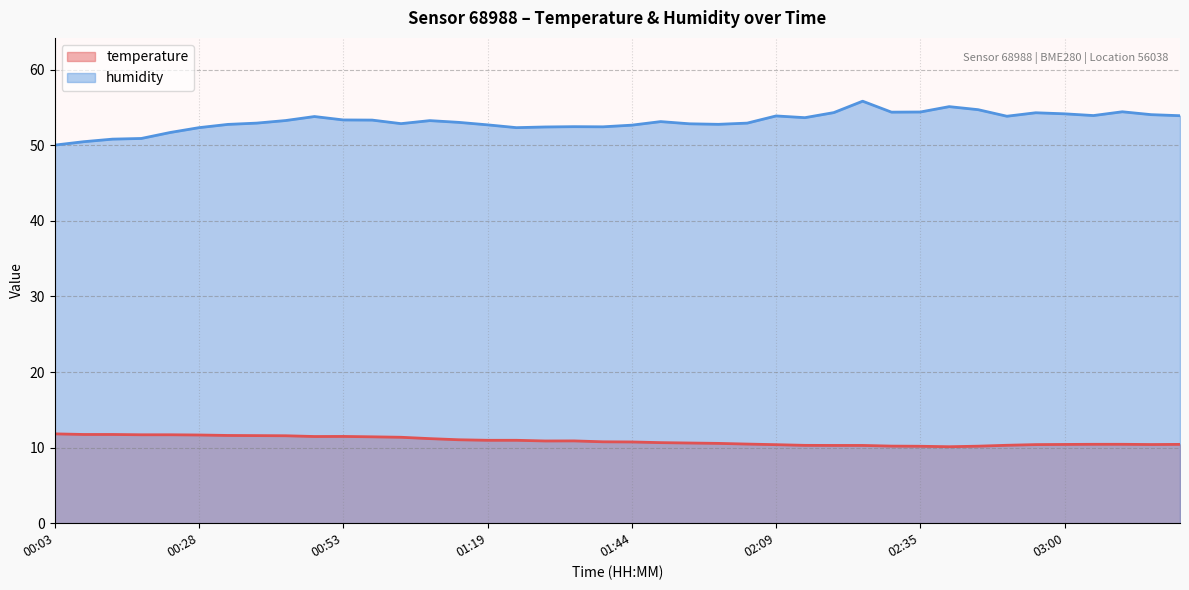

Reading left to right, extract all data points from this chart.

temperature: 11.8	11.7	11.7	11.7	11.7	11.7	11.6	11.6	11.6	11.5	11.5	11.4	11.4	11.2	11.0	11.0	11.0	10.9	10.9	10.8	10.8	10.7	10.6	10.6	10.5	10.4	10.3	10.3	10.3	10.2	10.2	10.1	10.2	10.3	10.4	10.4	10.4	10.4	10.4	10.4
humidity: 50.0	50.5	50.8	50.9	51.7	52.3	52.8	52.9	53.3	53.8	53.4	53.3	52.9	53.3	53.0	52.7	52.3	52.4	52.5	52.4	52.7	53.1	52.8	52.8	52.9	53.9	53.6	54.3	55.8	54.4	54.4	55.1	54.7	53.8	54.3	54.2	53.9	54.4	54.0	53.9